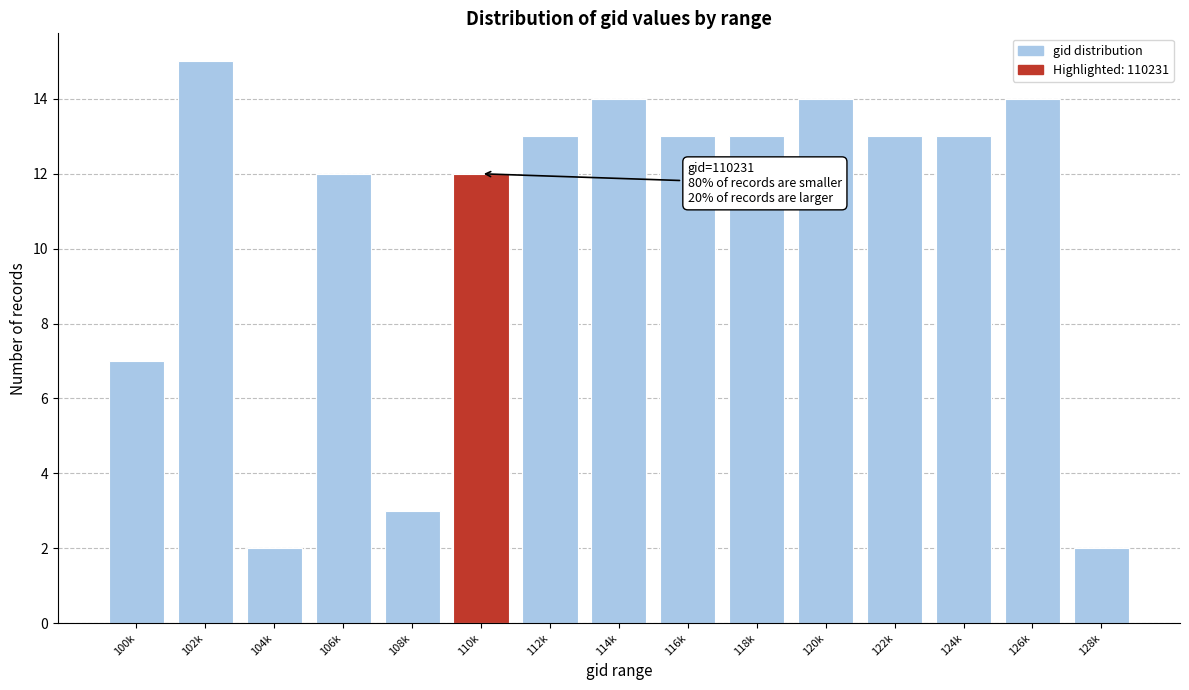

Reading left to right, extract all data points from this chart.

100k=7	102k=15	104k=2	106k=12	108k=3	110k=12	112k=13	114k=14	116k=13	118k=13	120k=14	122k=13	124k=13	126k=14	128k=2